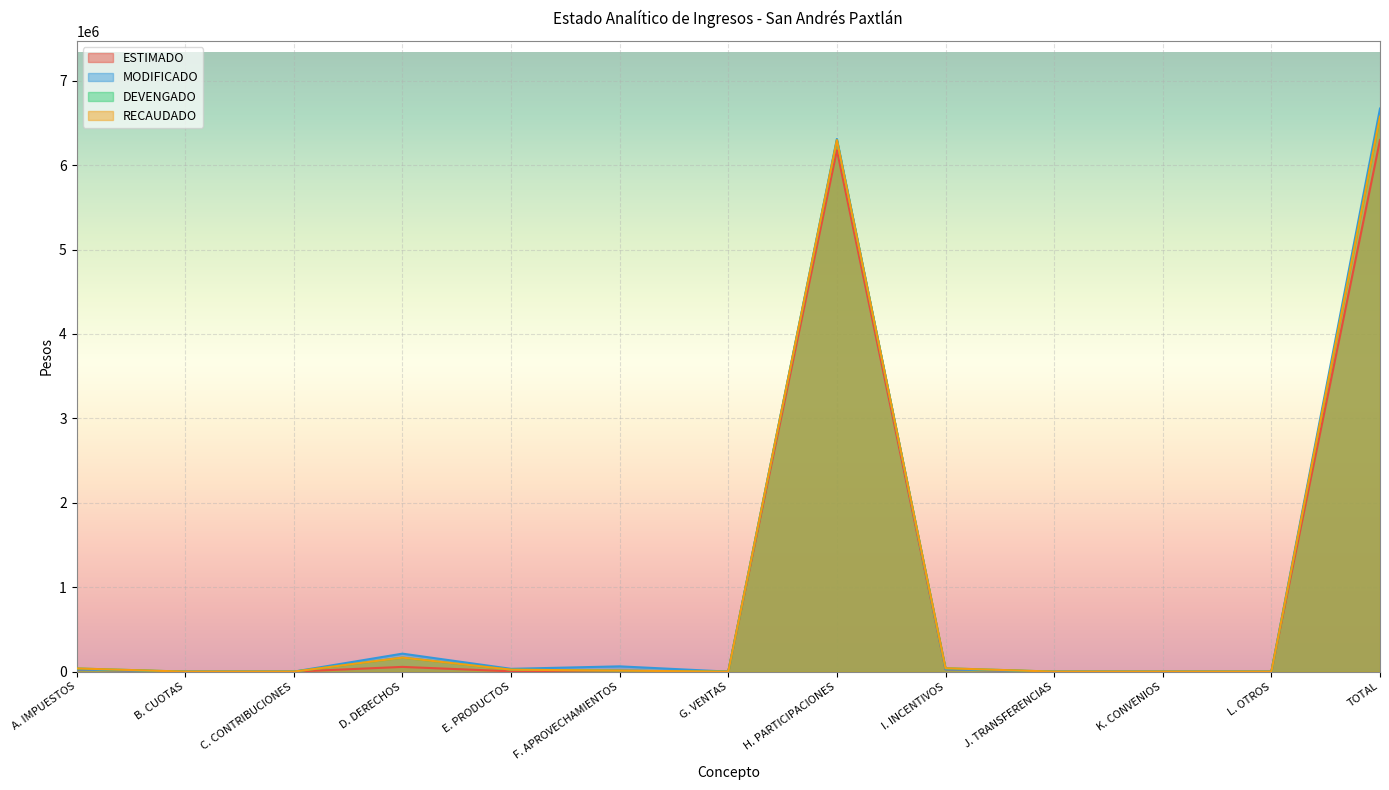

What is the value of the ESTIMADO point at the 13th from the left?

6297704.0